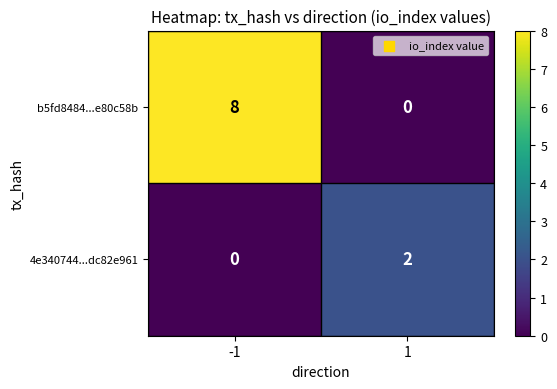

Reading left to right, transcribe all the data shown in this chart.

b5fd8484...e80c58b: 8	0
4e340744...dc82e961: 0	2